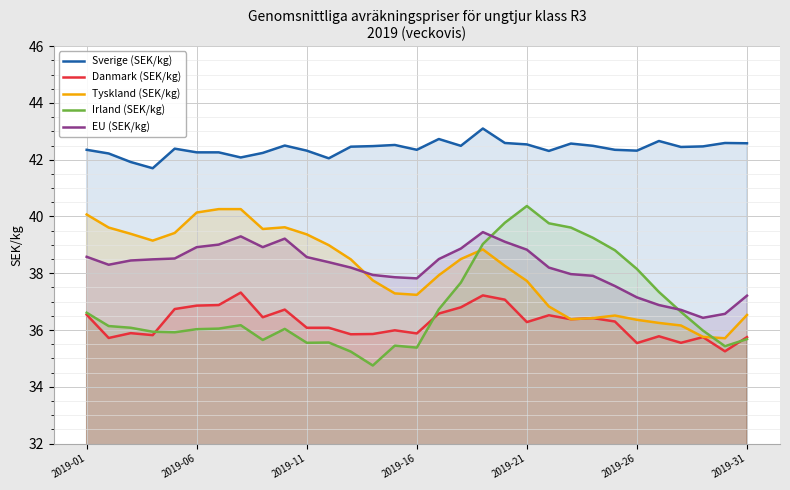

True or false: Danmark (SEK/kg) and EU (SEK/kg) cross at least once.

False